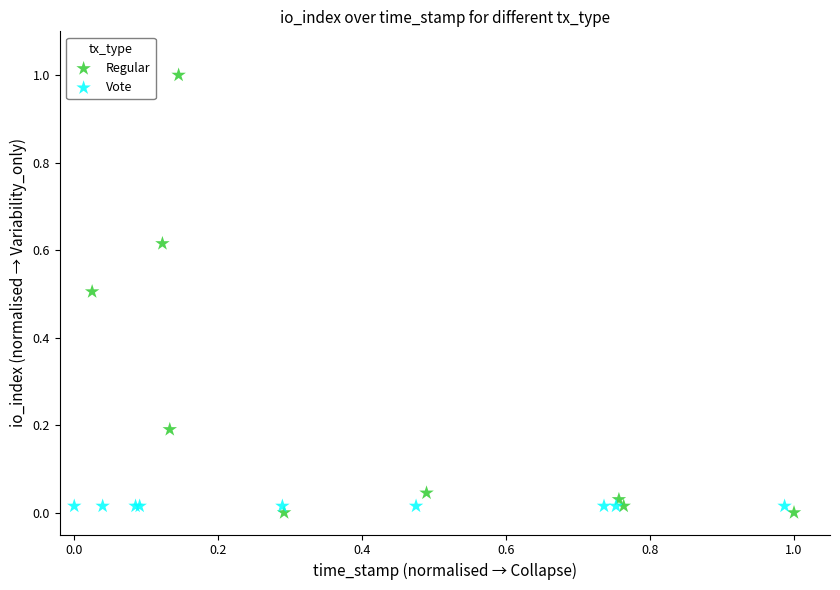

Which series contains the highest Y value?

Regular